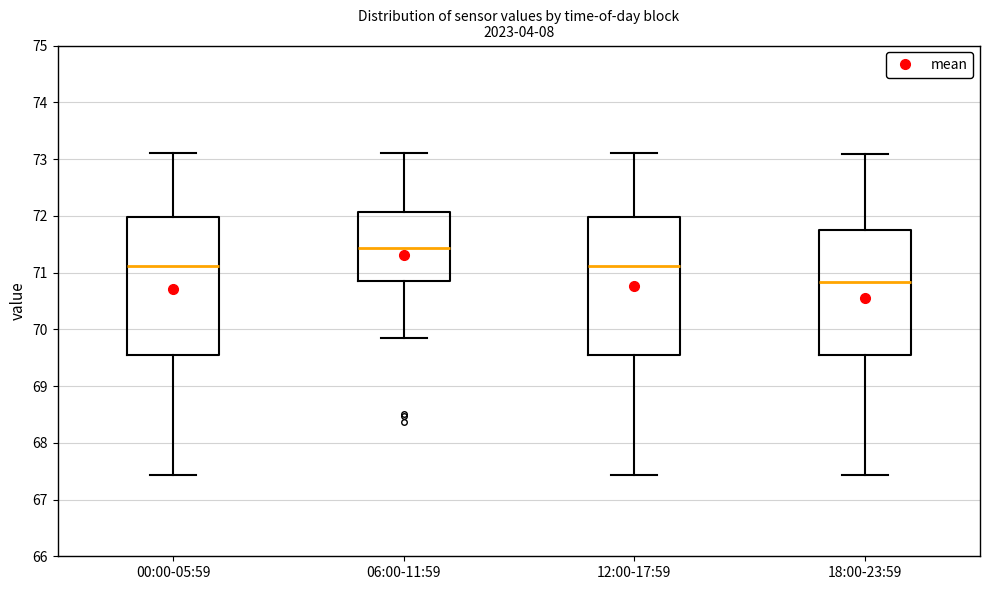

Where does the lower whisker of the box for 06:00-11:59 end on the y-axis? The values are not printed on the chart, so give them approximately, as read against the axis.

69.9